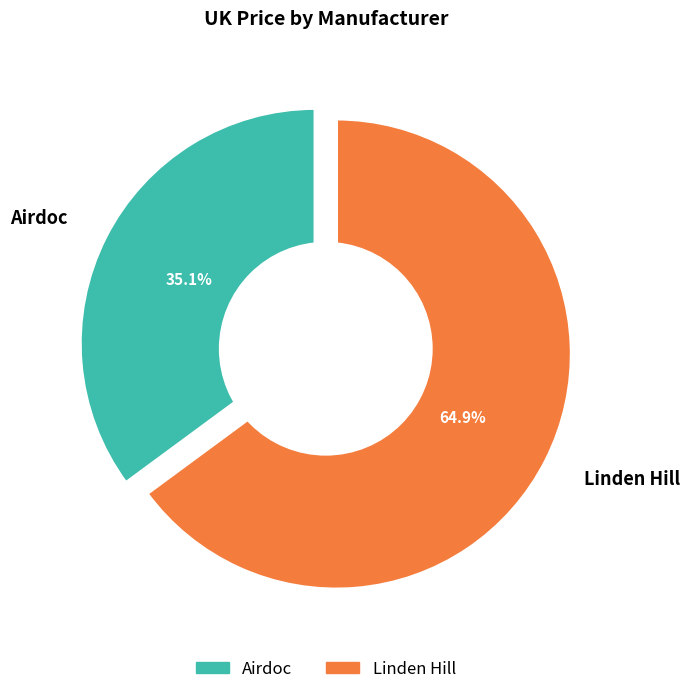

Is it true that Airdoc is 24% of the pie?

False